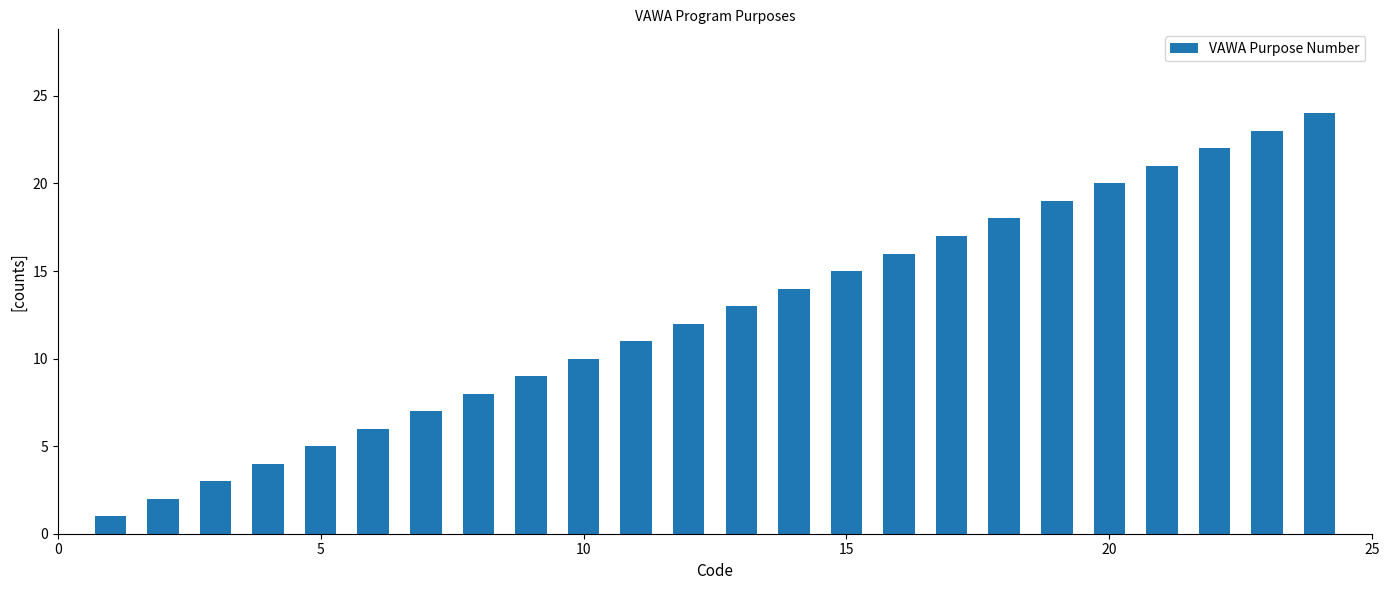

What is the maximum value shown in the chart?

24